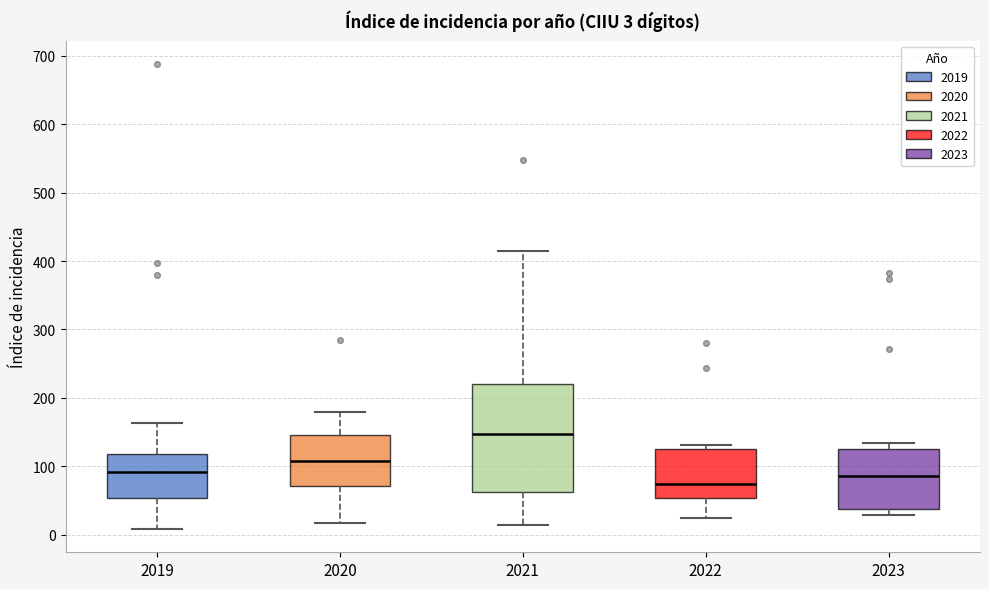

Comparing the boxes themselves (not the whiskers), which one is the tallest?

2021